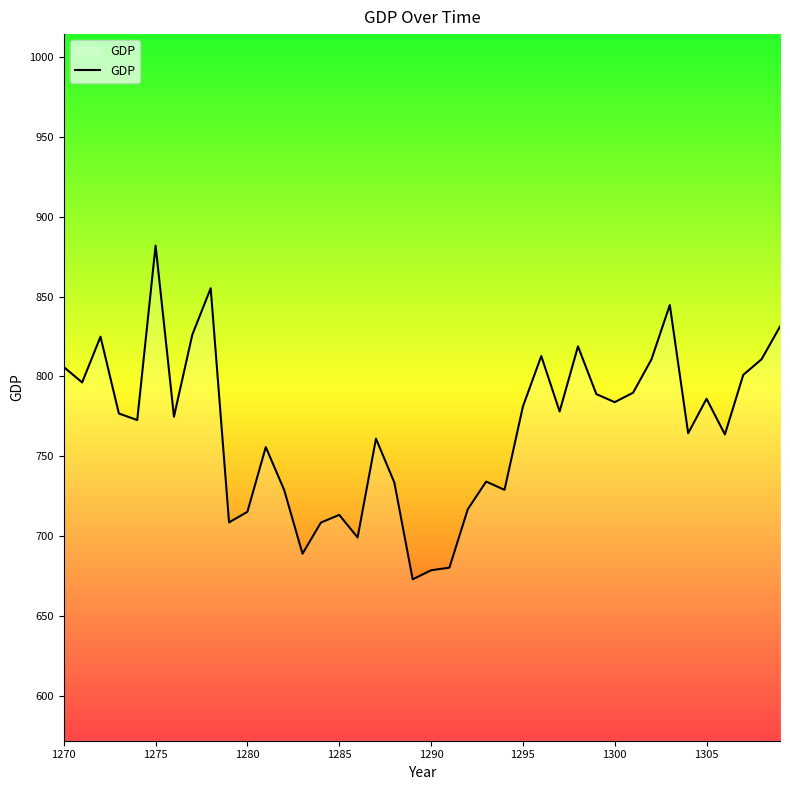

What is the greatest value displayed?

881.9